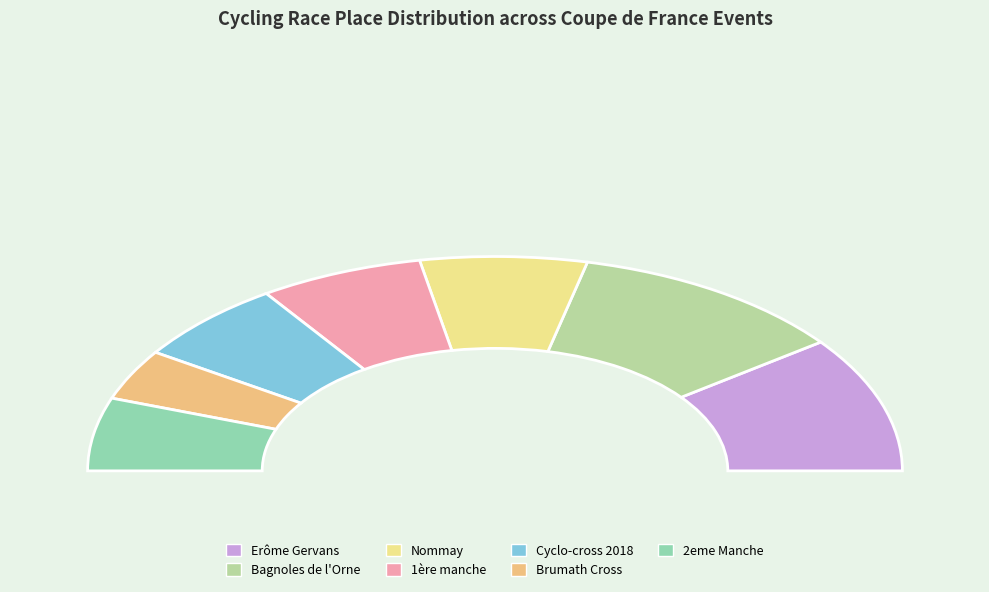

To the nearest percent, what is the difference between the Coupe de France #2 - Bagnoles de l'Orne and 1ère Coupe de France Cyclo-cross slice percentages?

10%